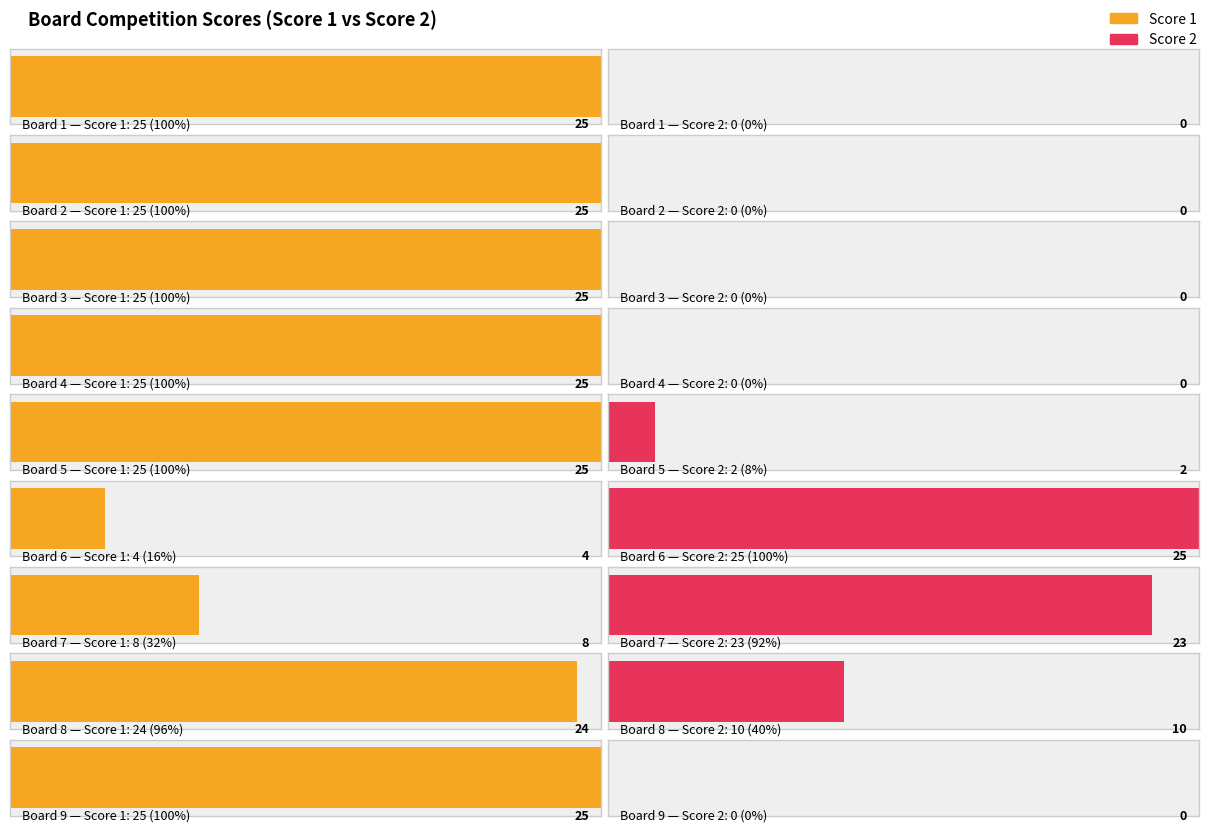

What is the sum of the Score 1 values at 3 and 8?

49